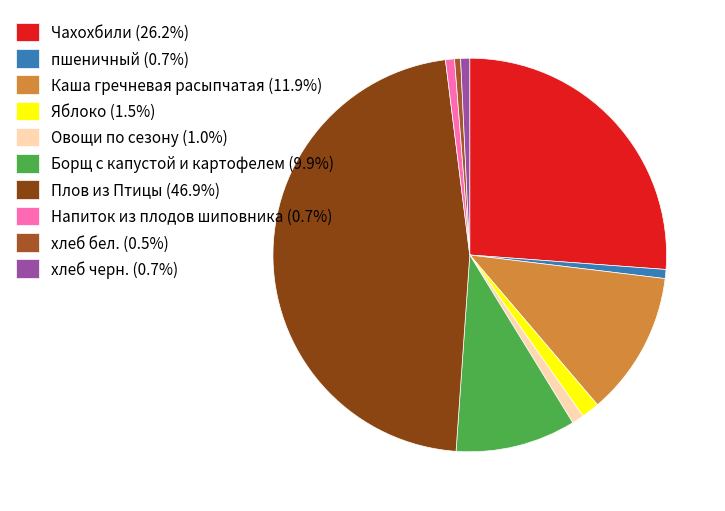

How many segments does this pie chart have?

10